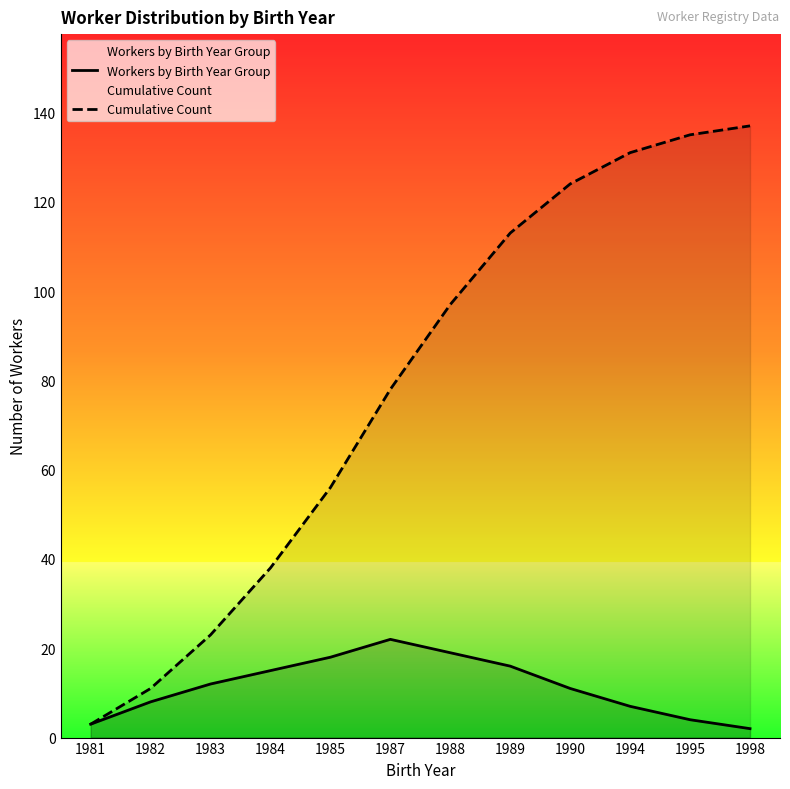

What is the value of the Workers by Birth Year Group point at the 7th from the left?

19